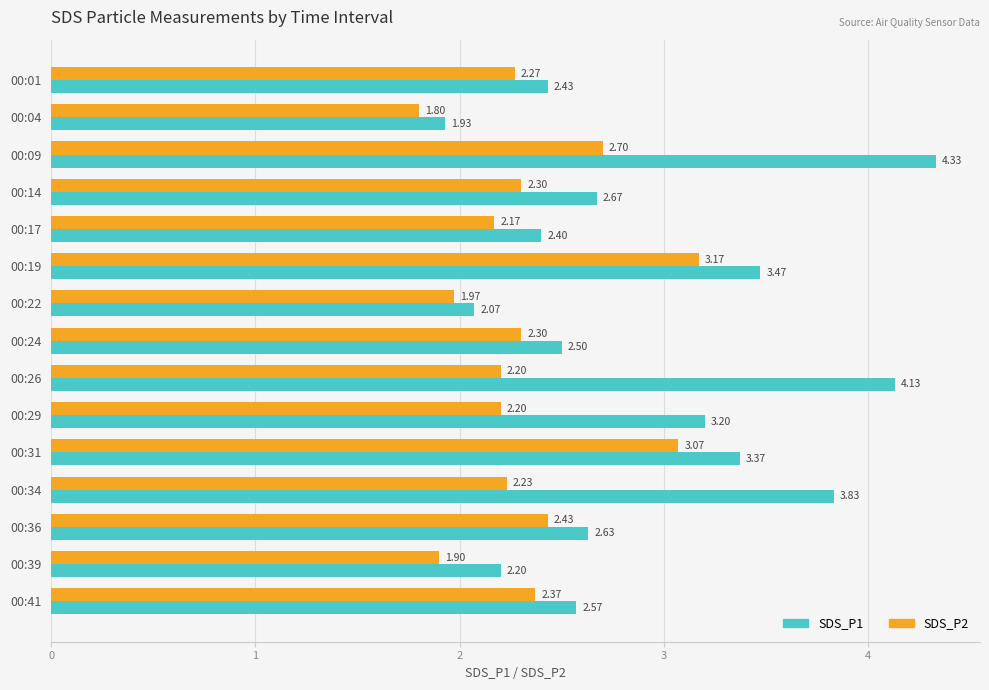

Which series has the largest range (max minus min)?

SDS_P1